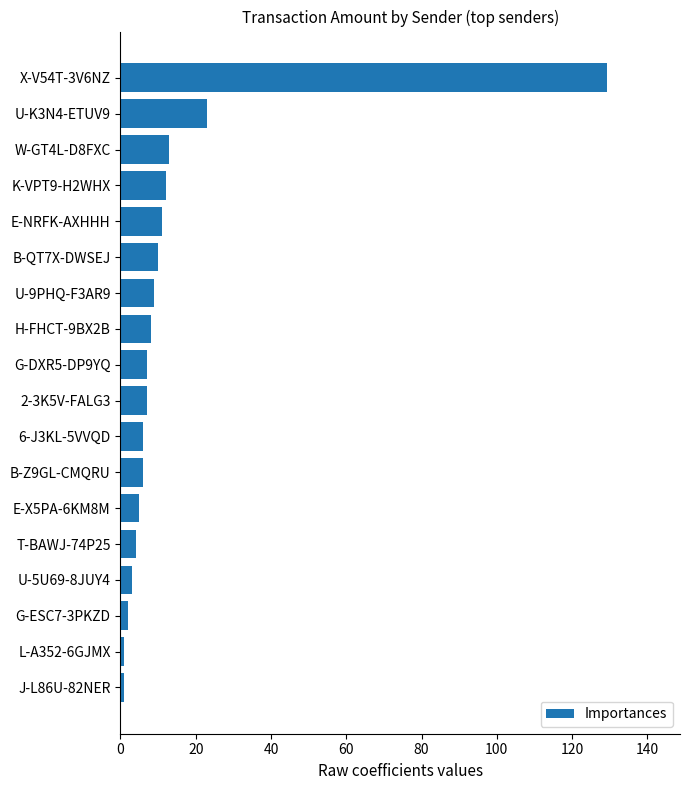

At which label is the value closest to 65?

U-K3N4-ETUV9